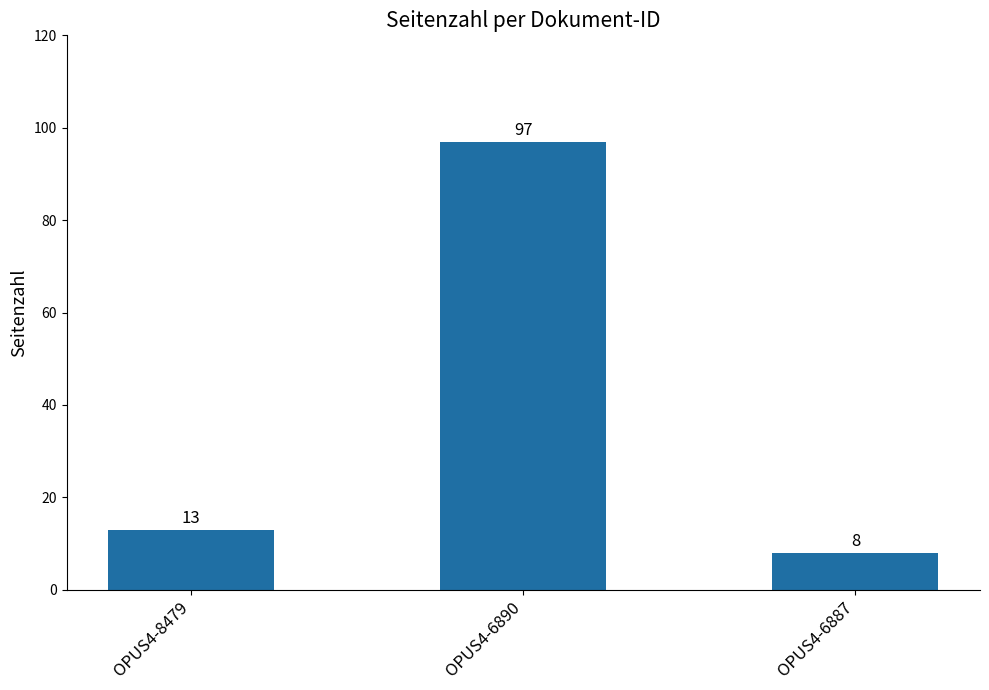

What is the difference between the second highest and minimum values?

5